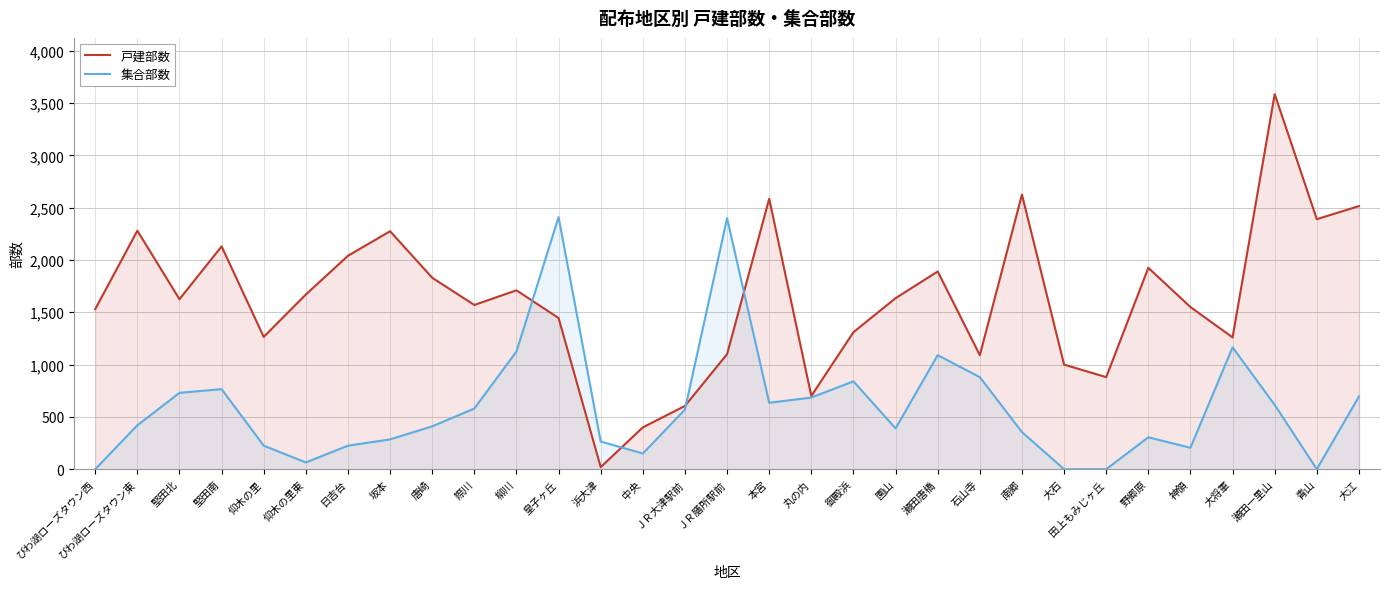

Rank the series at 大江 from lowest to highest value.

集合部数, 戸建部数